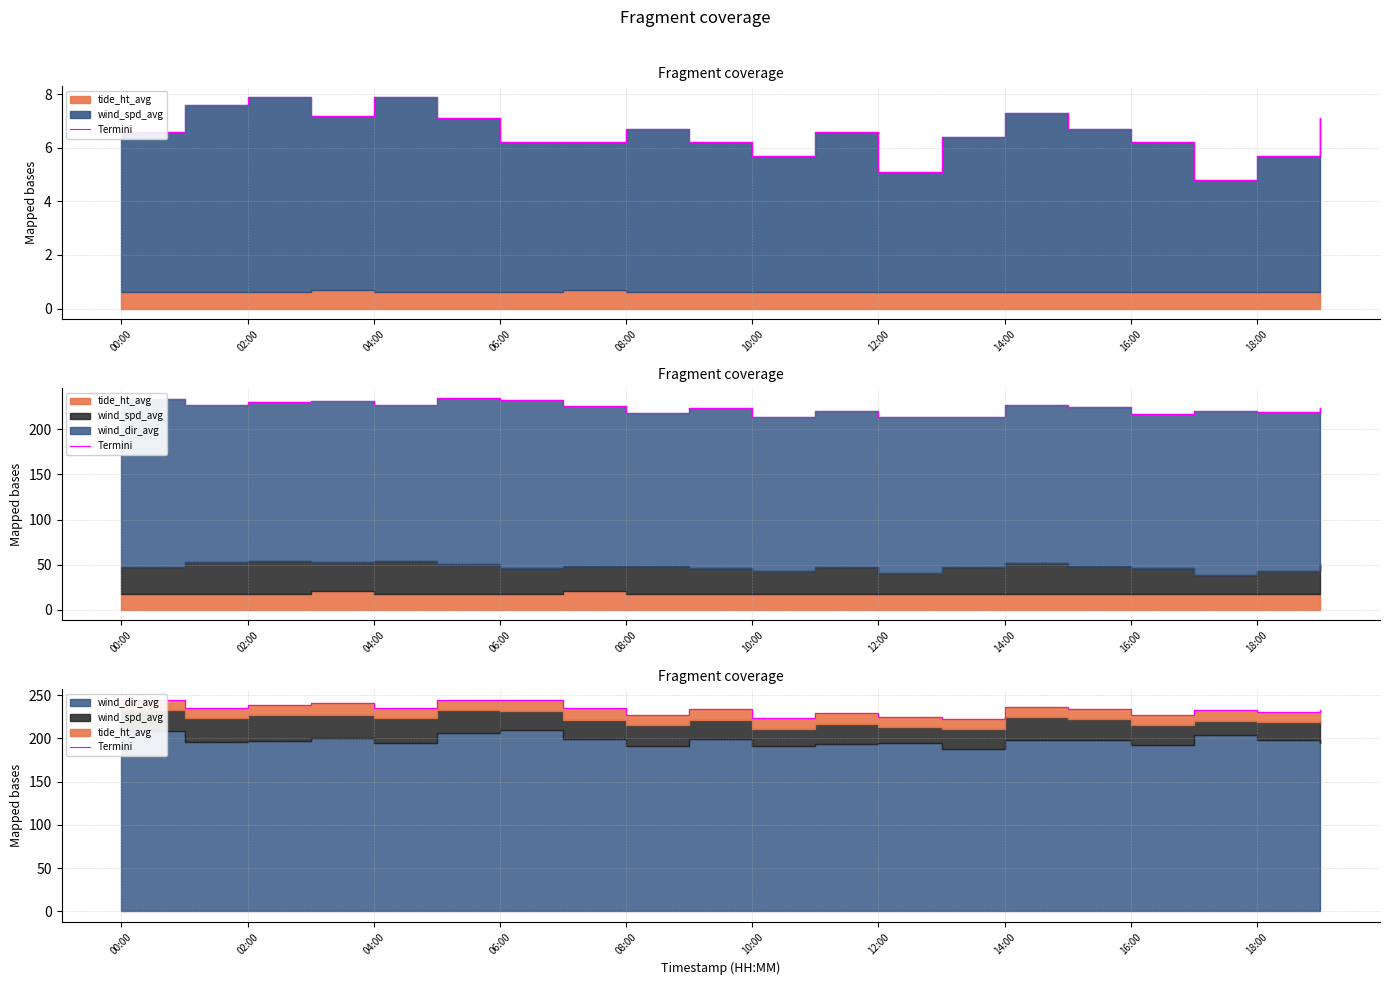

What is the difference between the maximum and minimum values?

22.2